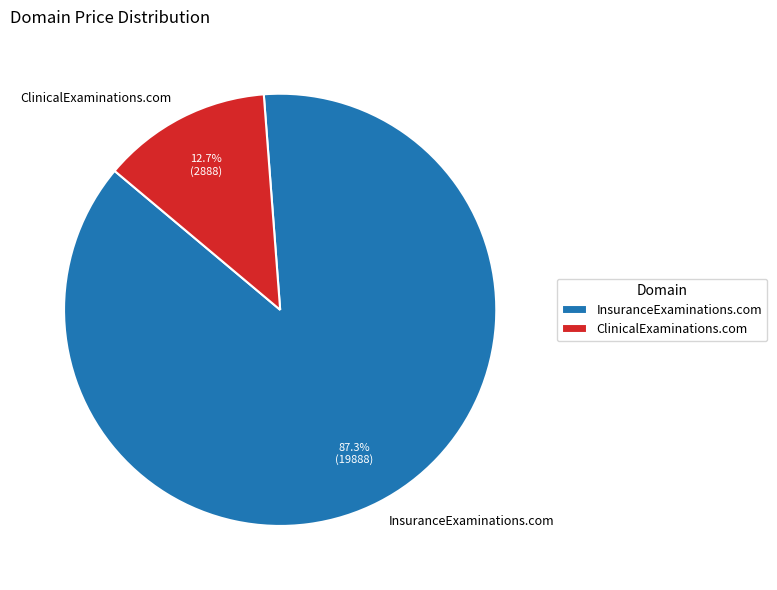

Count the number of slices in the pie.

2